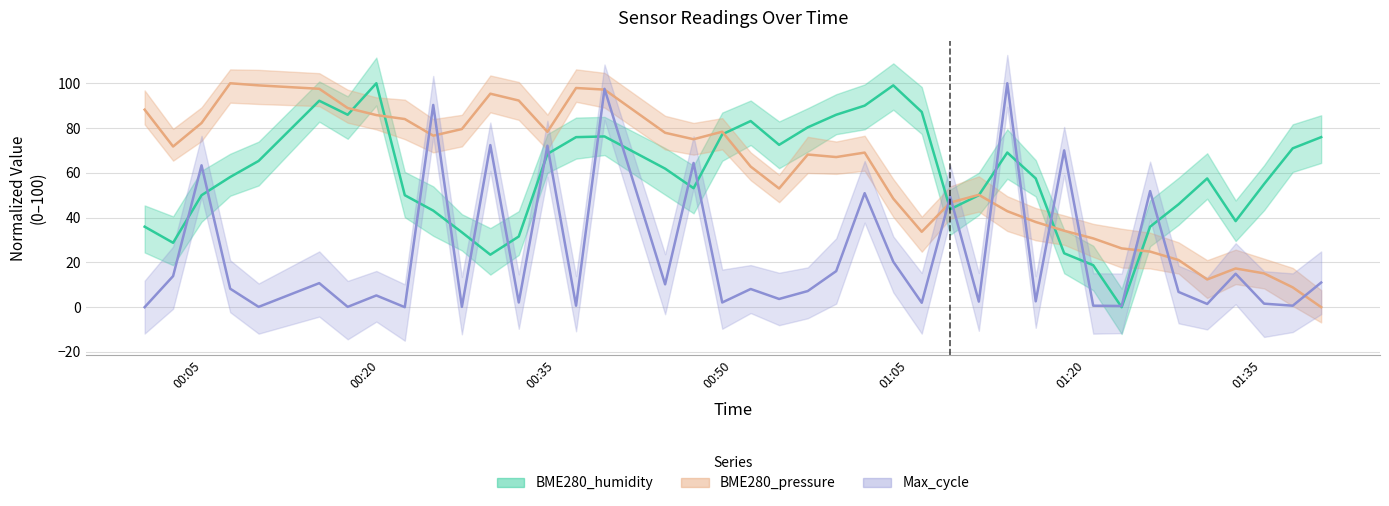

At how many categories does at least one series exceed 80?

20